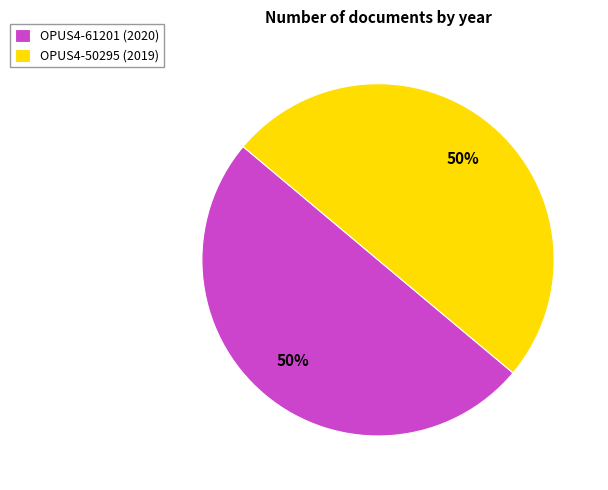

Approximately how many times larger is the value at OPUS4-61201 (2020) compared to OPUS4-50295 (2019)?

1.0